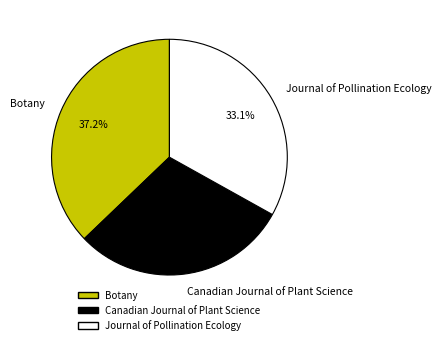

Combined, do Botany and Journal of Pollination Ecology account for over 50%?

Yes